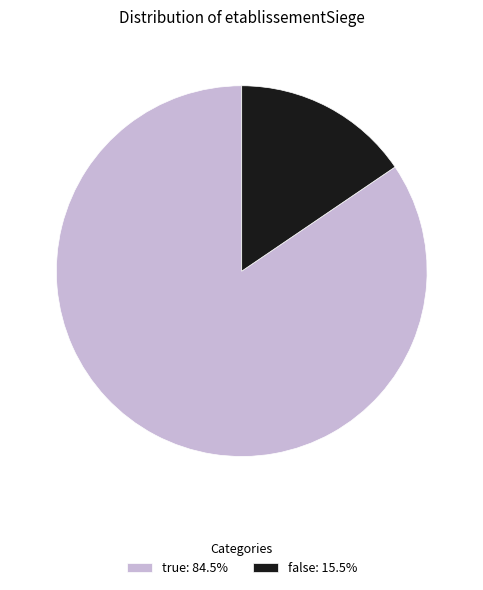

How many segments does this pie chart have?

2